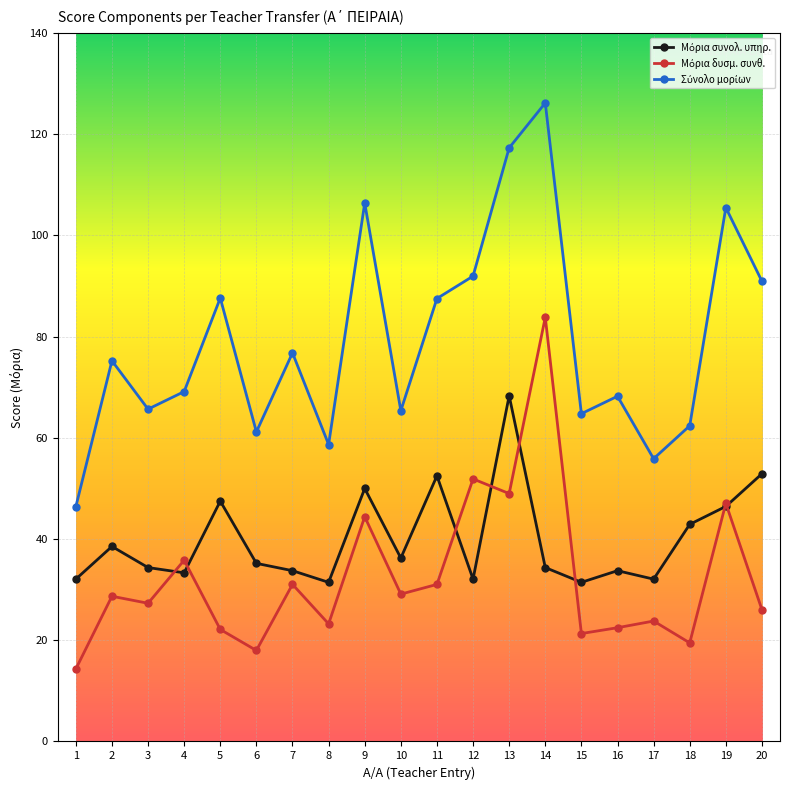

What is the greatest value displayed?

126.2